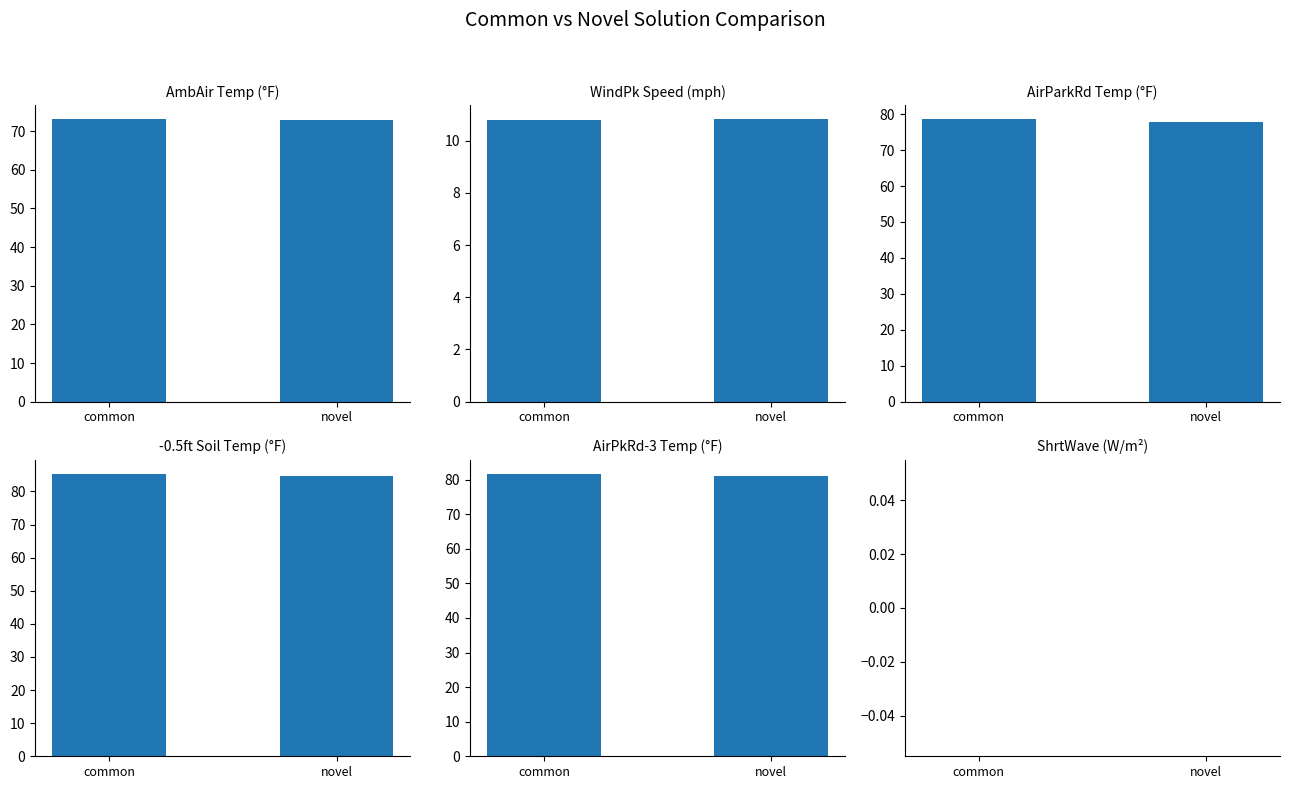

What is the difference between the maximum and minimum values in the AmbAir Temp (°F) series?

0.3